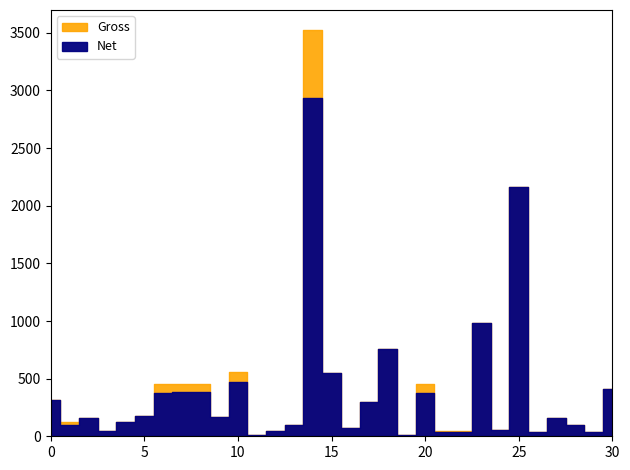

True or false: Net and Gross cross at least once.

False